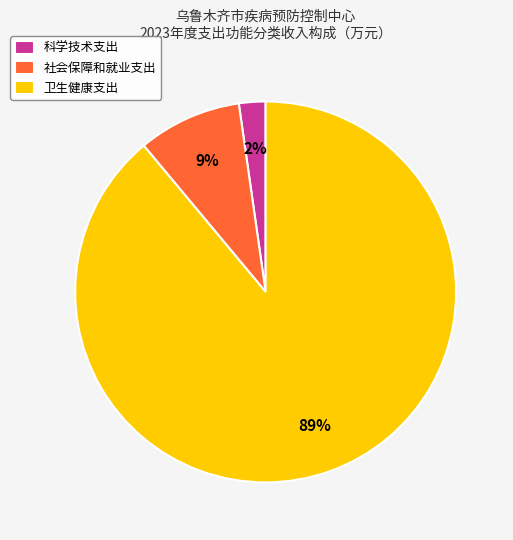

Is the sum of 科学技术支出 and 社会保障和就业支出 greater than half?

No